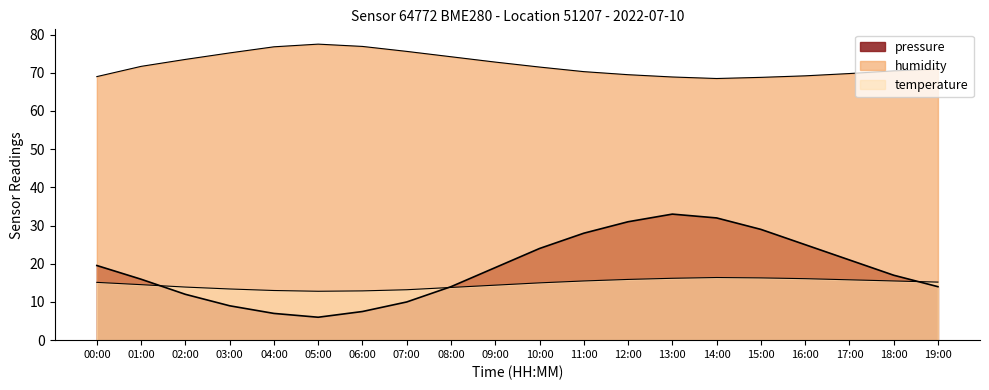

How many values in the humidity series are below 71?

9